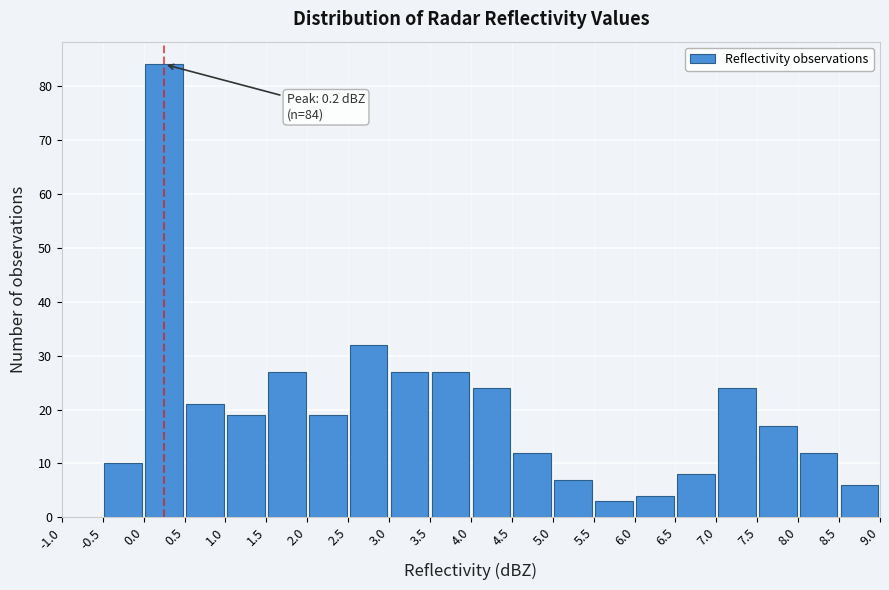

Which range on the x-axis has the tallest bar?

0.0 to 0.5